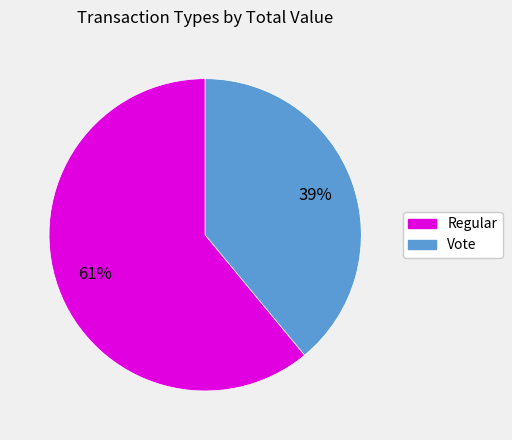

Between Regular and Vote, which is larger?

Regular